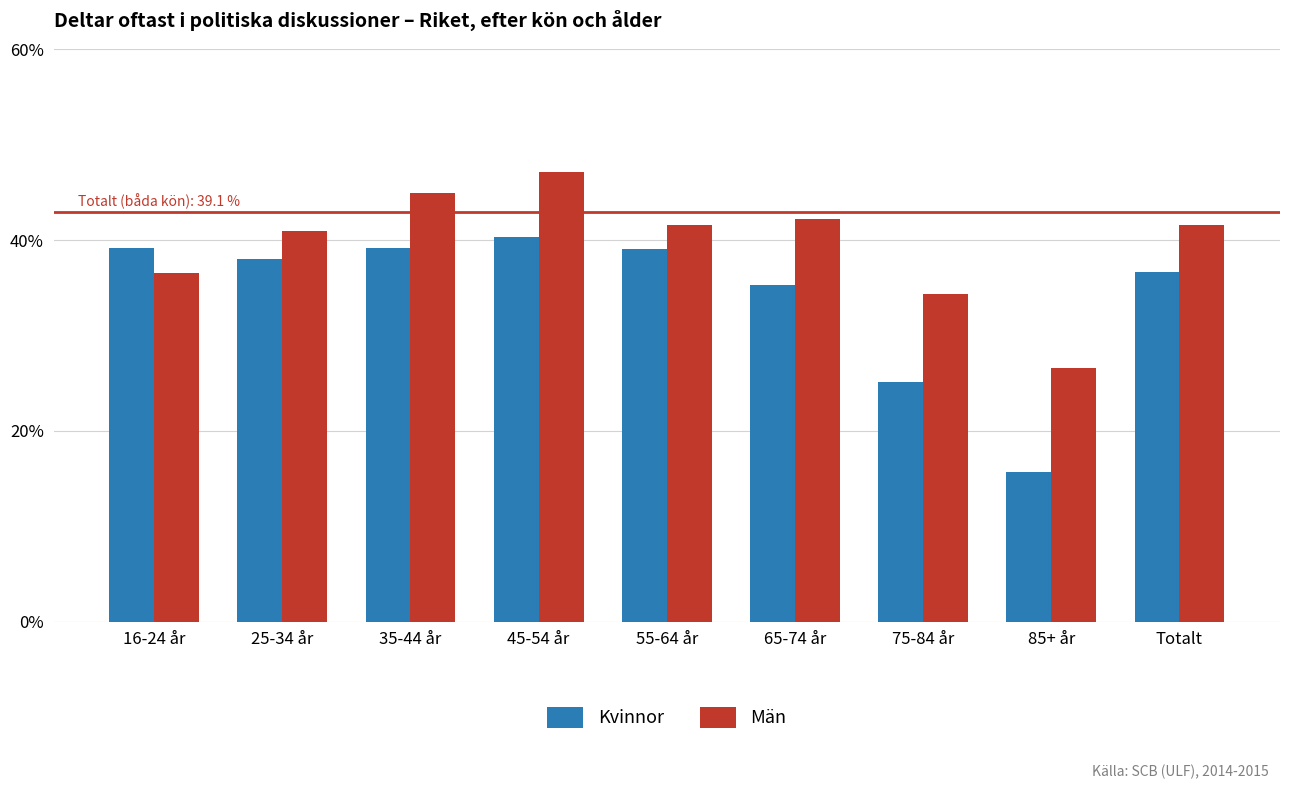

The value of Män at 55-64 år is 19.4. True or false?

False